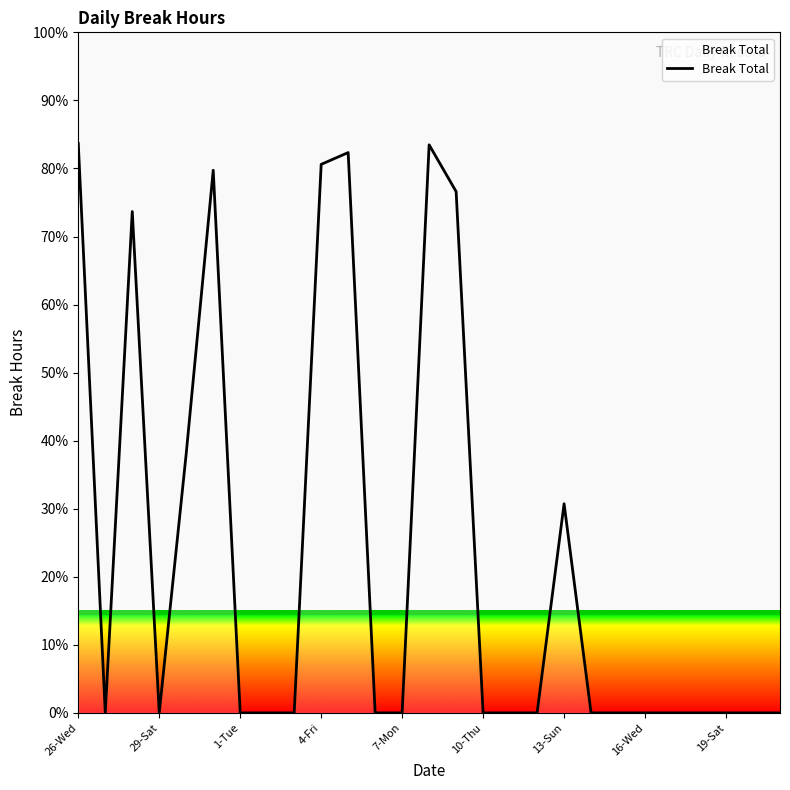

What is the difference between the maximum and minimum values?

83.7